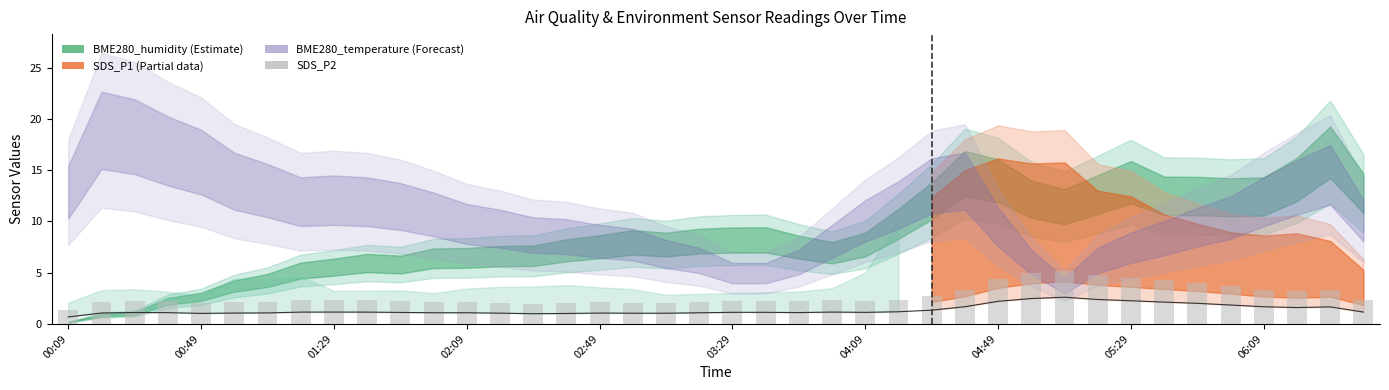

Reading left to right, list all the values displayed in this chart.

1.3	2.1	2.2	2.2	2.0	2.1	2.1	2.3	2.3	2.3	2.2	2.2	2.2	2.1	2.0	2.0	2.1	2.1	2.1	2.2	2.2	2.2	2.2	2.3	2.2	2.4	2.7	3.3	4.4	4.9	5.2	4.8	4.5	4.2	4.0	3.7	3.3	3.2	3.3	2.3